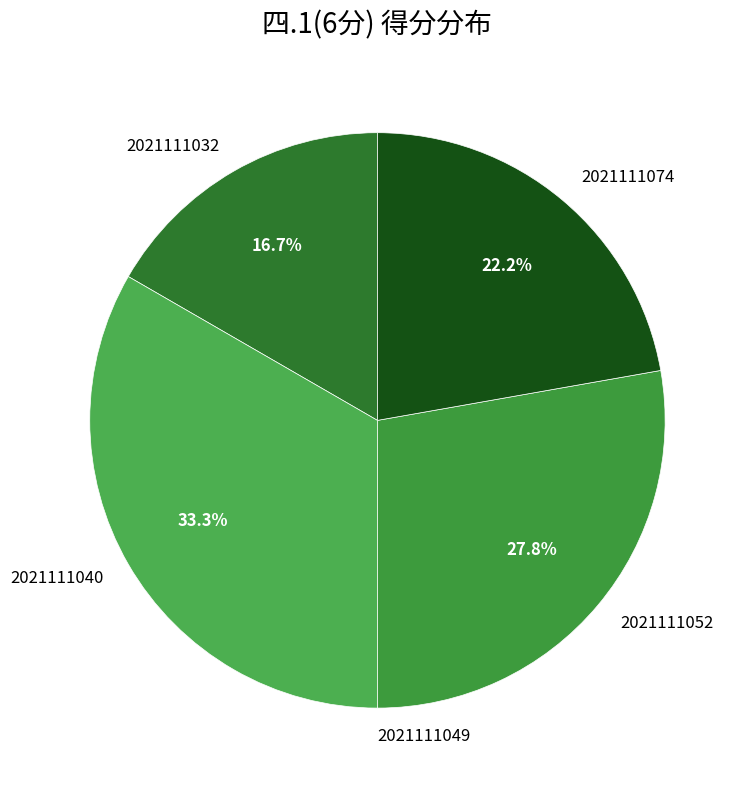

What is the largest slice in the pie chart?

2021111040